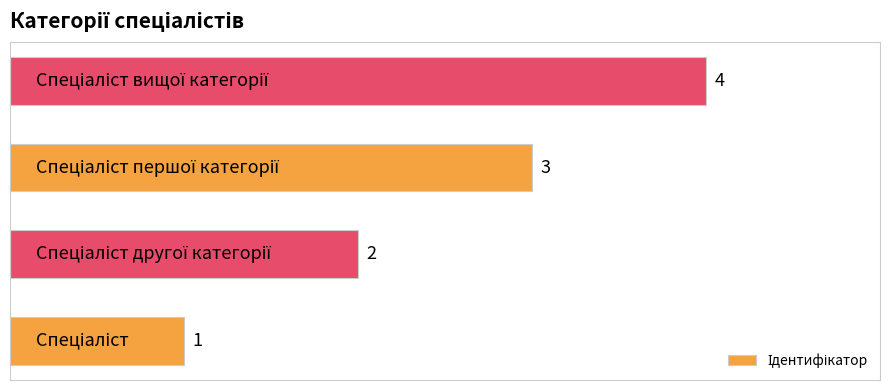

Count the values in the range 2 to 4.

3